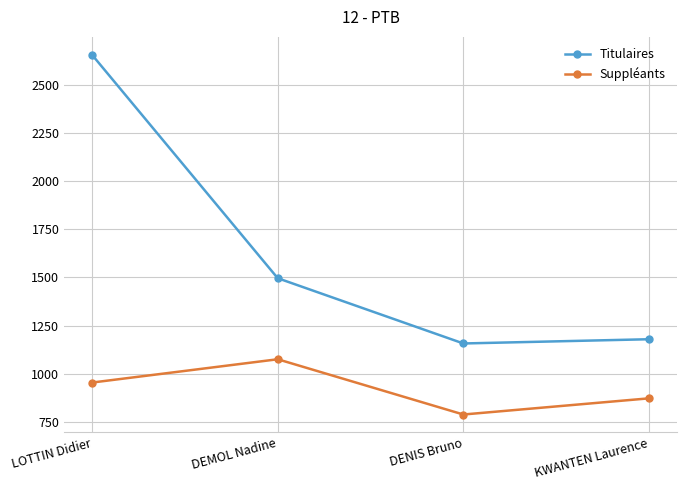

What is the spread (max minus min) of values at DENIS Bruno?

369